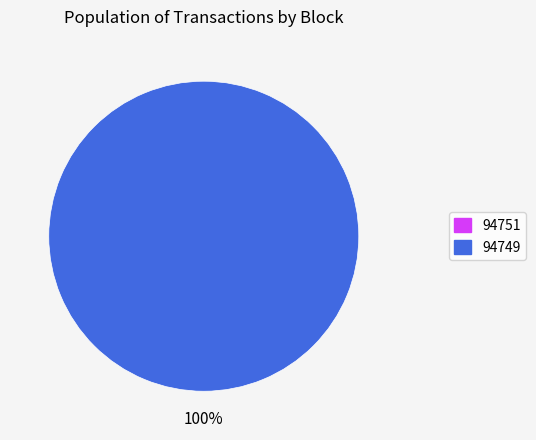

To the nearest percent, what is the difference between the 94751 and 94749 slice percentages?

100%